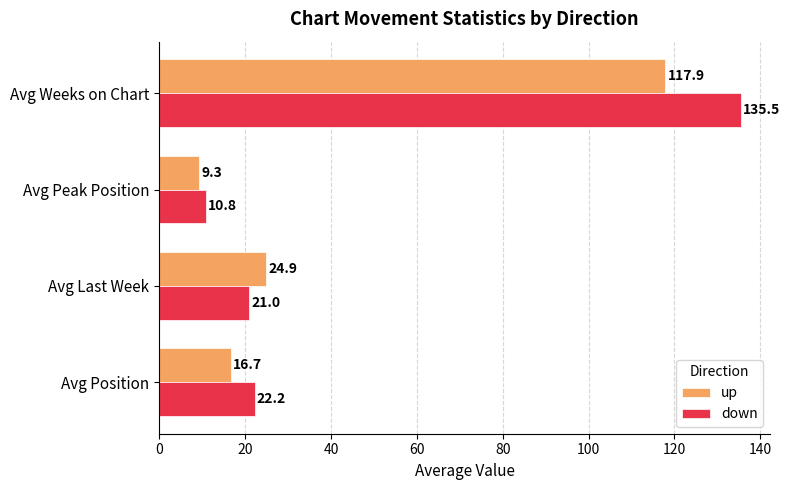

What is the total value across all series at Avg Last Week?

45.9